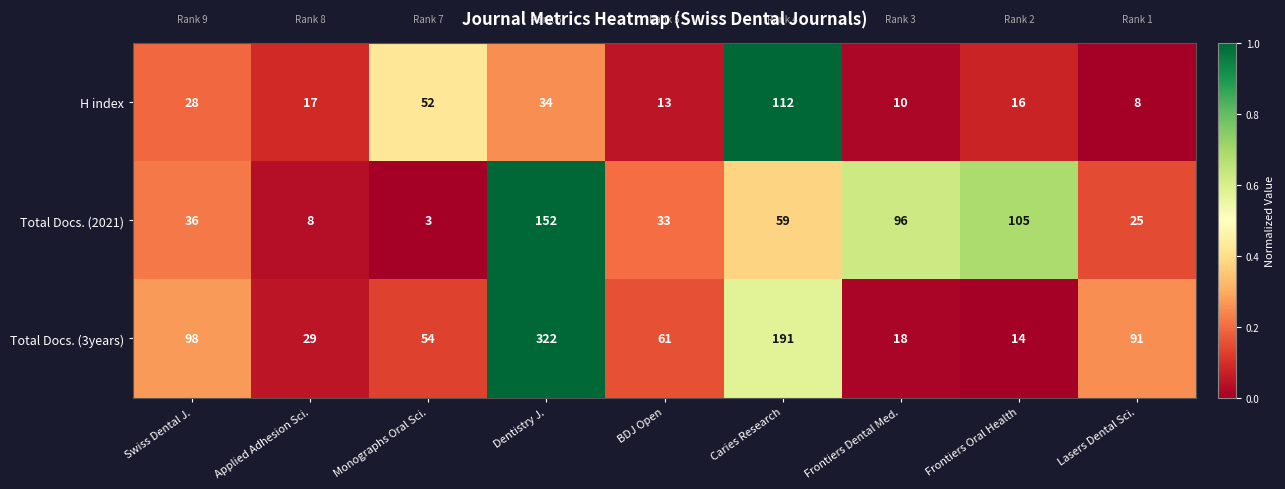

Which series has the largest total across all categories?

Total Docs. (3years)